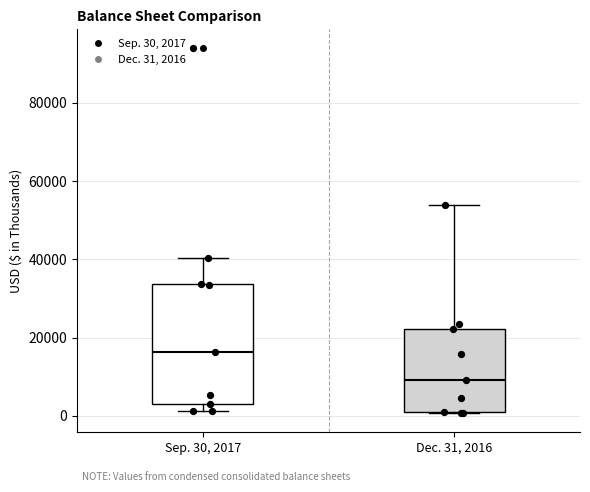

Where is the lower edge of the box for Dec. 31, 2016 on the y-axis? The values are not printed on the chart, so give them approximately, as read against the axis.

0